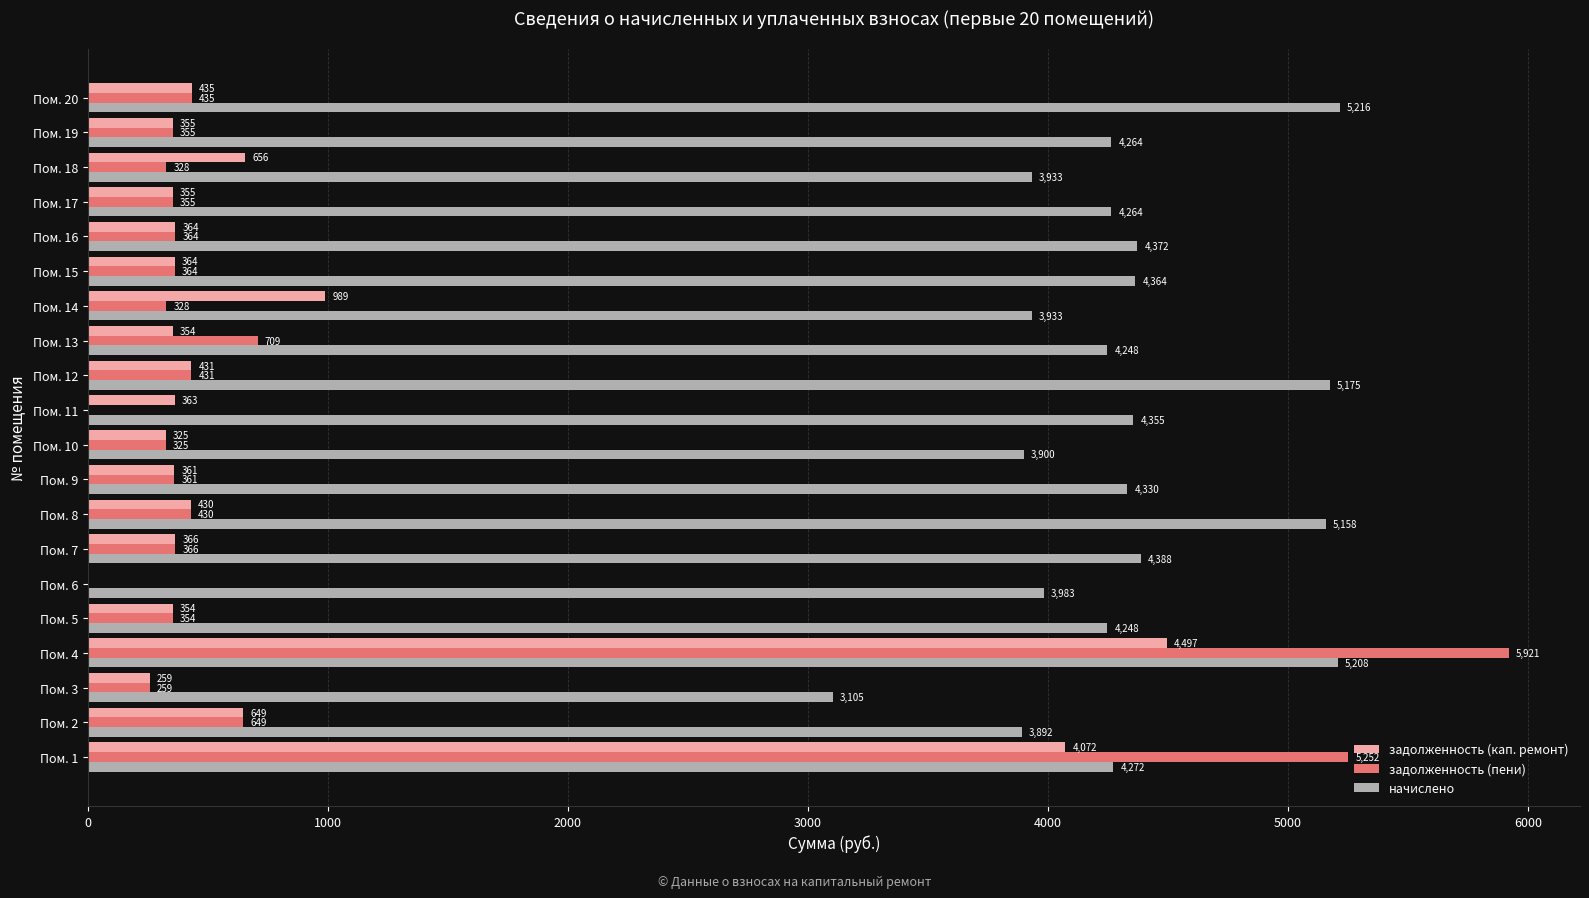

What is the maximum value for начислено?

5216.4